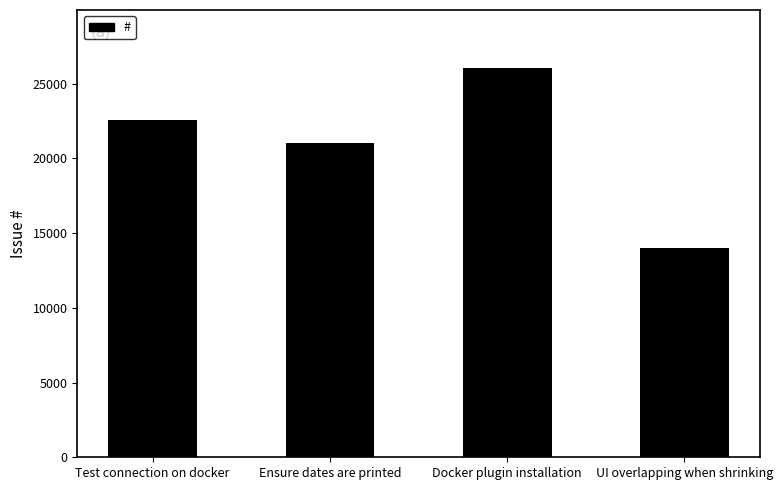

Count the values in the range 21042 to 26015.

3